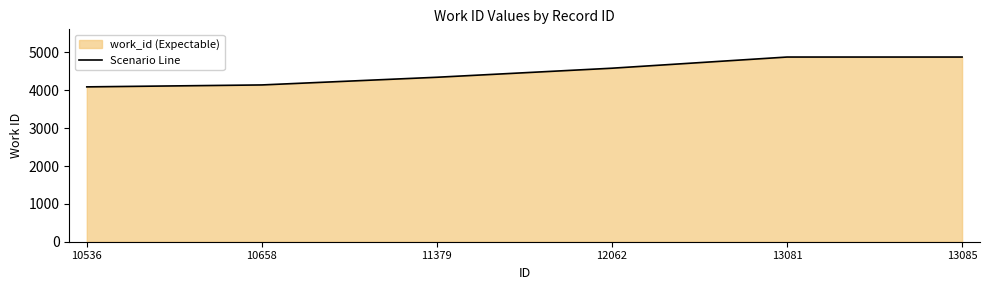

Rank the categories by value from lowest to highest.

10536, 10658, 11379, 12062, 13081, 13085